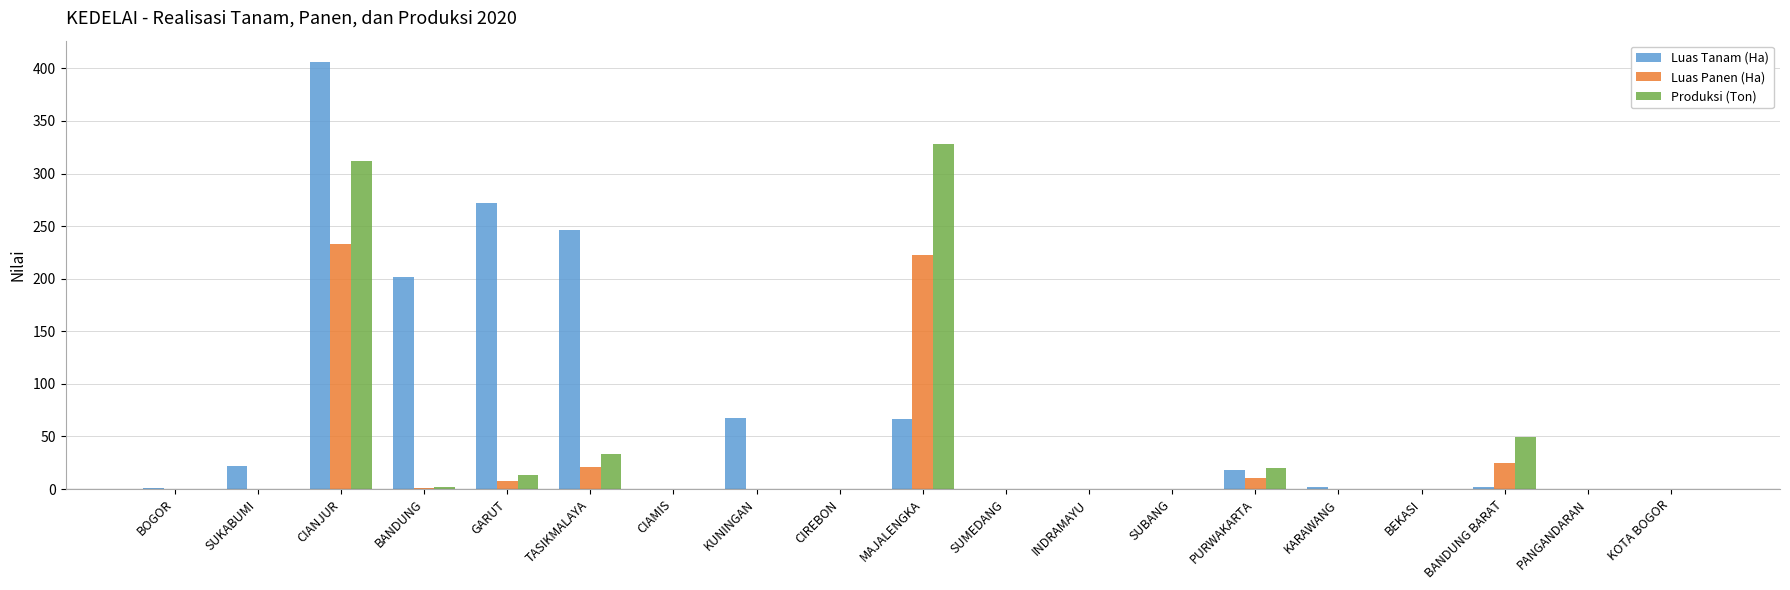

What is the sum of all Luas Tanam (Ha) values?

1306.0